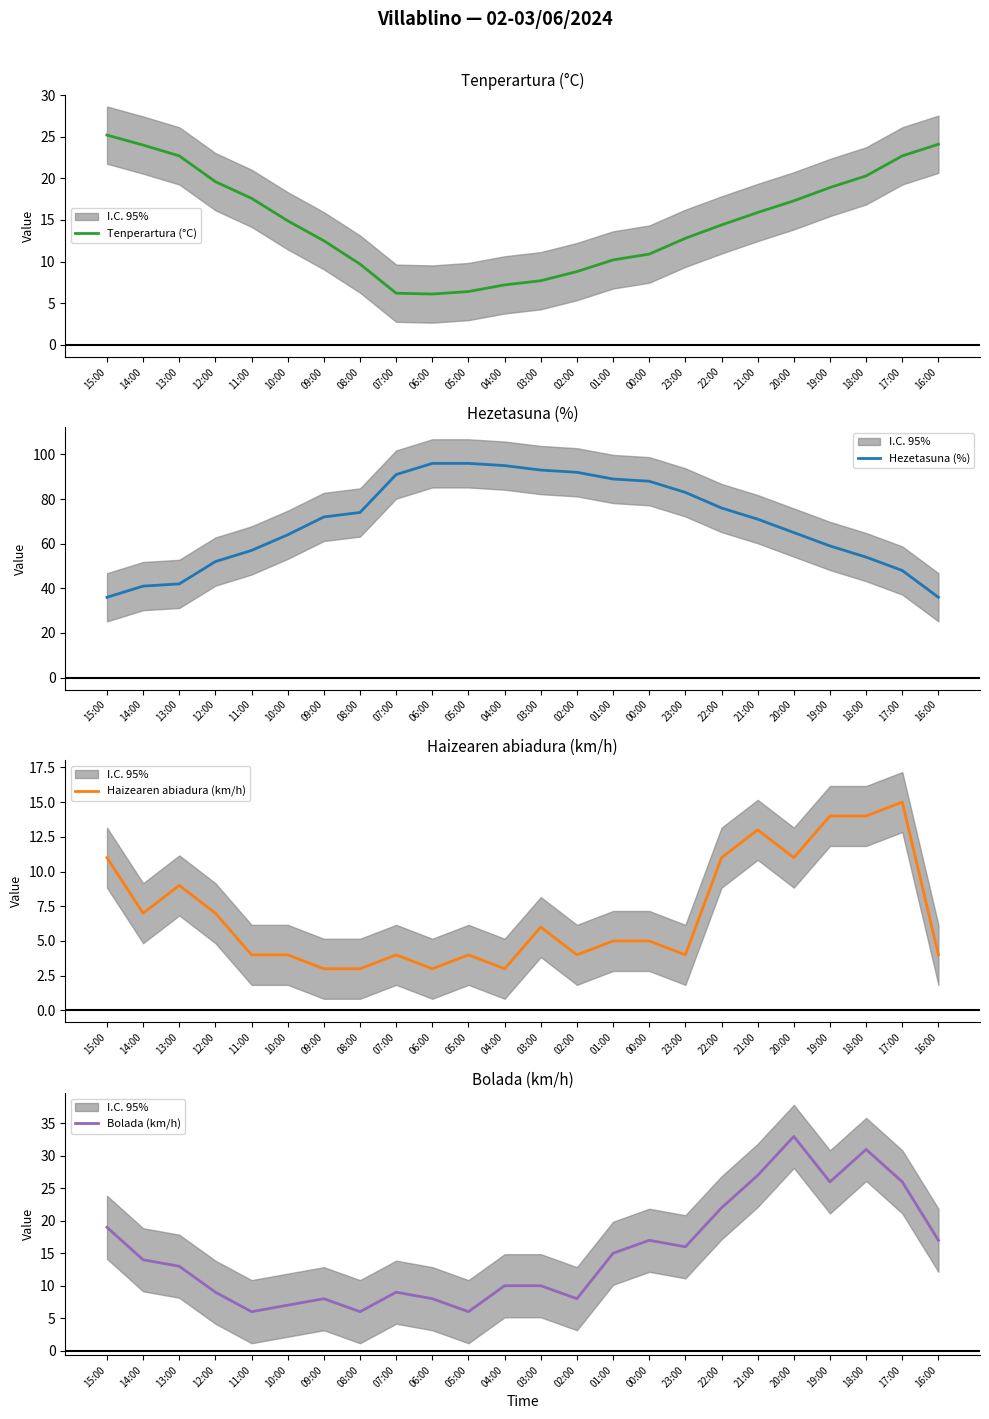

True or false: Haizearen abiadura (km/h) and Tenperartura (°C) cross at least once.

False